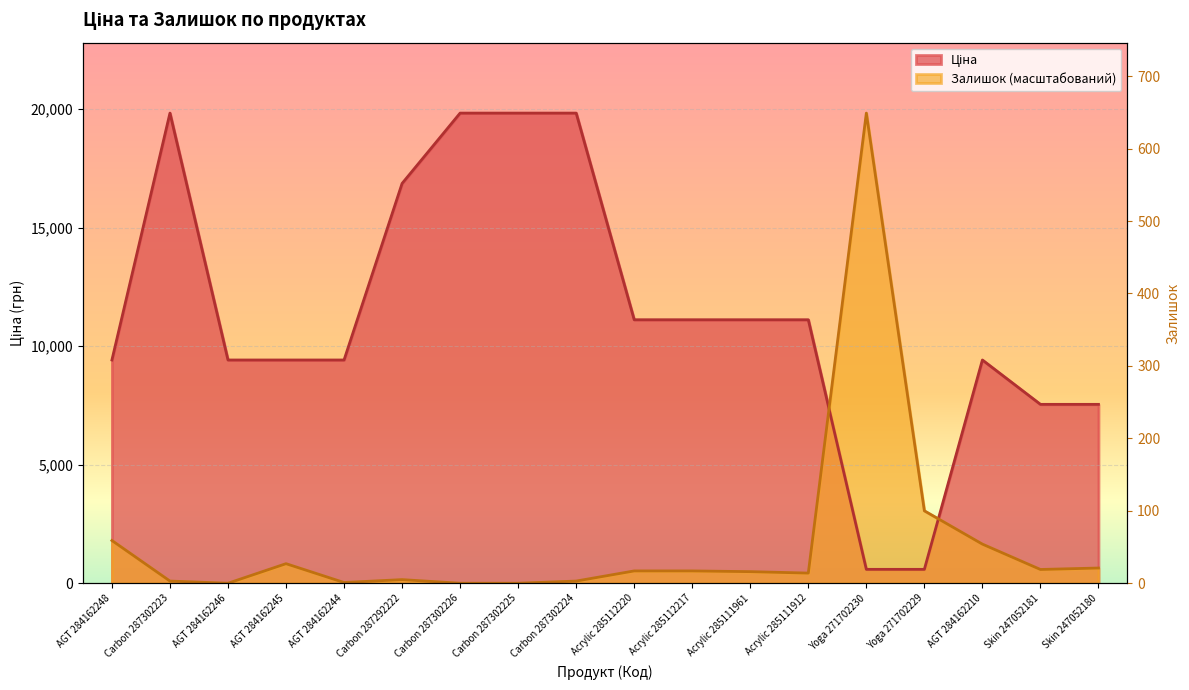

Reading left to right, what are all the values shown in this chart?

Ціна: AGT 284162248=9416.9	Carbon 287302223=19831.1	AGT 284162246=9416.9	AGT 284162245=9416.9	AGT 284162244=9416.9	Carbon 287292222=16863.2	Carbon 287302226=19831.1	Carbon 287302225=19831.1	Carbon 287302224=19831.1	Acrylic 285112220=11113.6	Acrylic 285112217=11113.6	Acrylic 285111961=11113.6	Acrylic 285111912=11113.6	Yoga 271702230=586.0	Yoga 271702229=586.0	AGT 284162210=9416.9	Skin 247052181=7545.9	Skin 247052180=7545.9
Залишок: AGT 284162248=1802.8	Carbon 287302223=91.7	AGT 284162246=0.0	AGT 284162245=825.0	AGT 284162244=30.6	Carbon 287292222=152.8	Carbon 287302226=0.0	Carbon 287302225=0.0	Carbon 287302224=91.7	Acrylic 285112220=519.5	Acrylic 285112217=519.5	Acrylic 285111961=488.9	Acrylic 285111912=427.8	Yoga 271702230=19831.1	Yoga 271702229=3055.6	AGT 284162210=1650.0	Skin 247052181=580.6	Skin 247052180=641.7